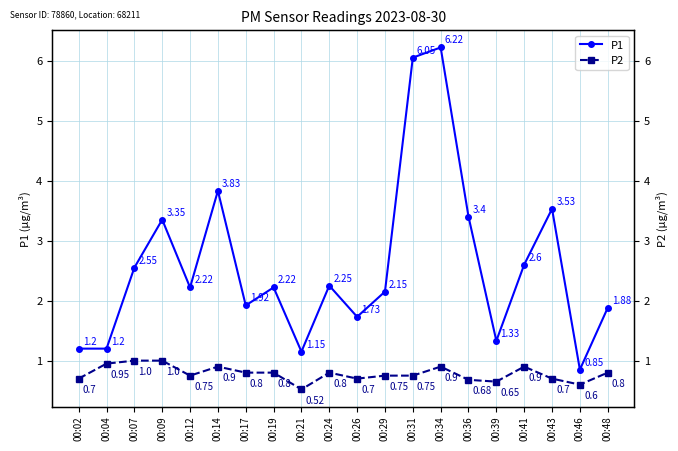

Reading right to left, list all the values displayed in this chart.

P1: 00:48=1.9	00:46=0.8	00:43=3.5	00:41=2.6	00:39=1.3	00:36=3.4	00:34=6.2	00:31=6.0	00:29=2.1	00:26=1.7	00:24=2.2	00:21=1.1	00:19=2.2	00:17=1.9	00:14=3.8	00:12=2.2	00:09=3.4	00:07=2.5	00:04=1.2	00:02=1.2
P2: 00:48=0.8	00:46=0.6	00:43=0.7	00:41=0.9	00:39=0.7	00:36=0.7	00:34=0.9	00:31=0.8	00:29=0.8	00:26=0.7	00:24=0.8	00:21=0.5	00:19=0.8	00:17=0.8	00:14=0.9	00:12=0.8	00:09=1.0	00:07=1.0	00:04=0.9	00:02=0.7